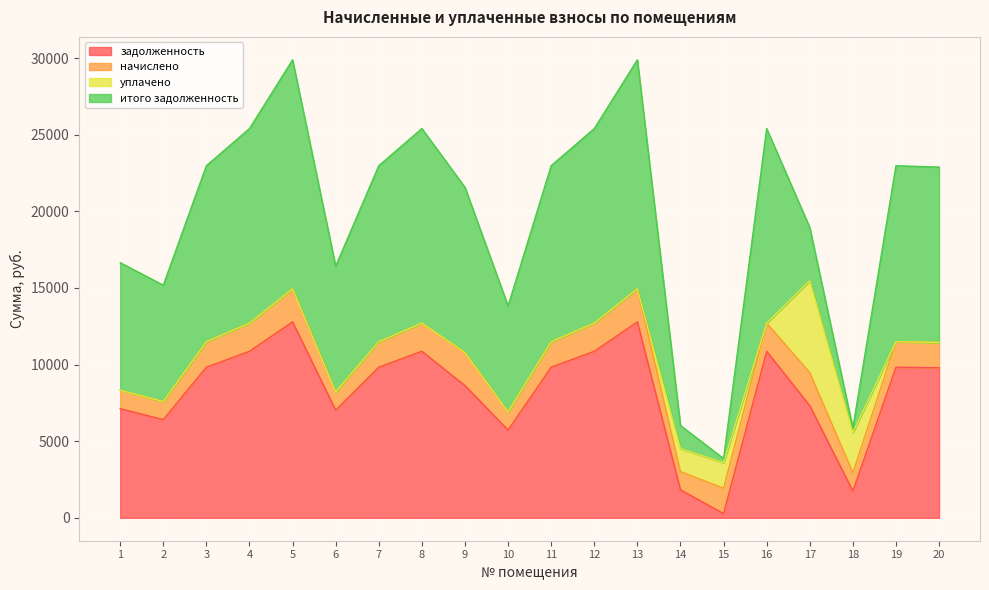

How many times do задолженность and начислено cross each other?

2